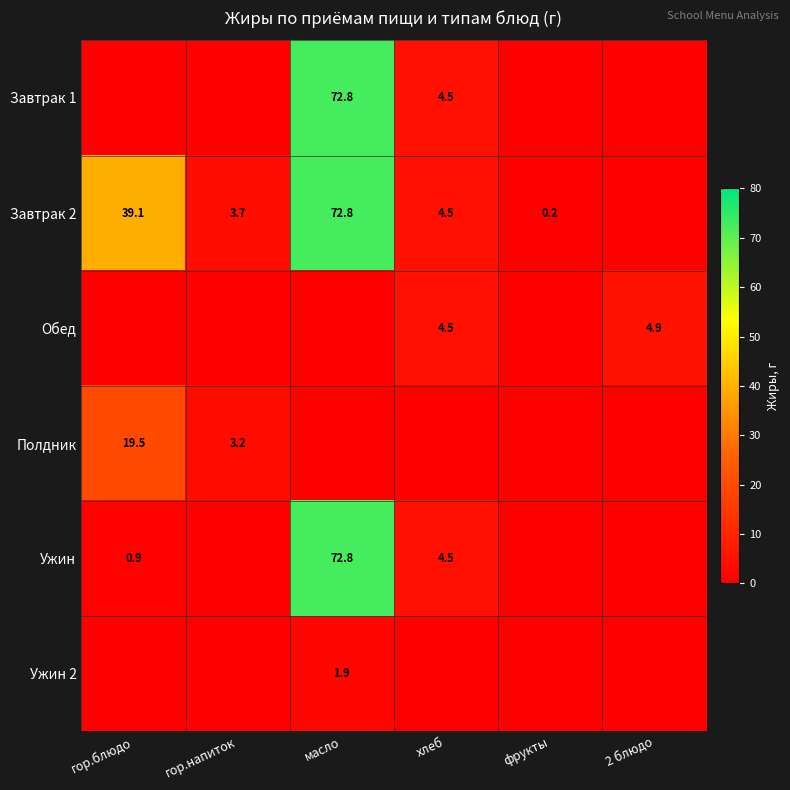

Is it true that Ужин equals 2.6 at хлеб?

False